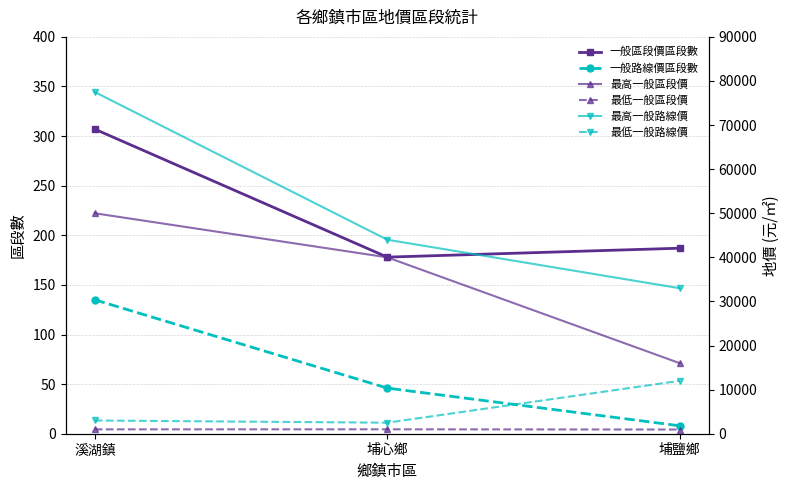

How many distinct data groups are displayed?

6